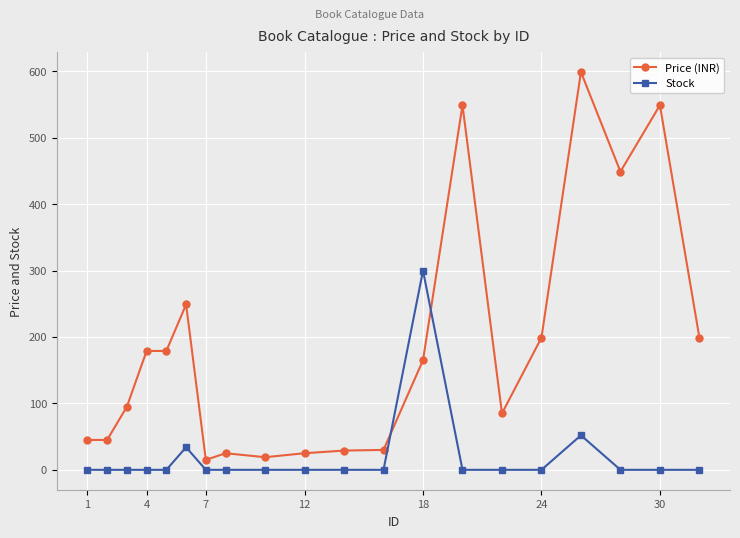

Which series has the largest range (max minus min)?

Price (INR)